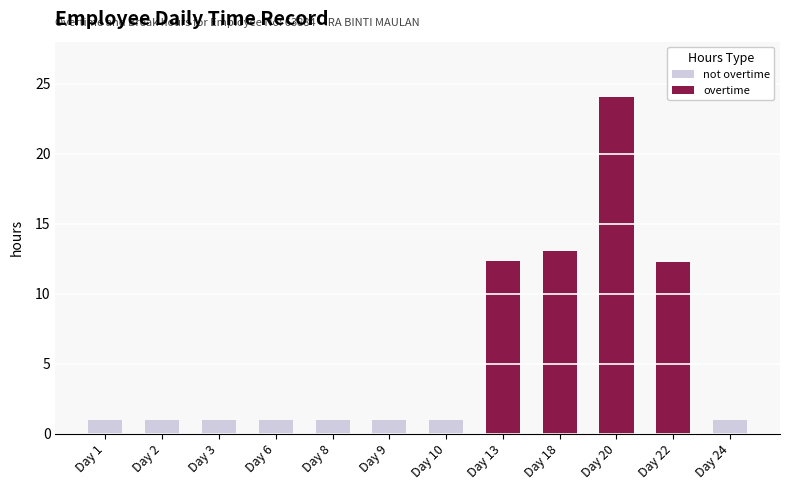

How many data points does each series have?

12